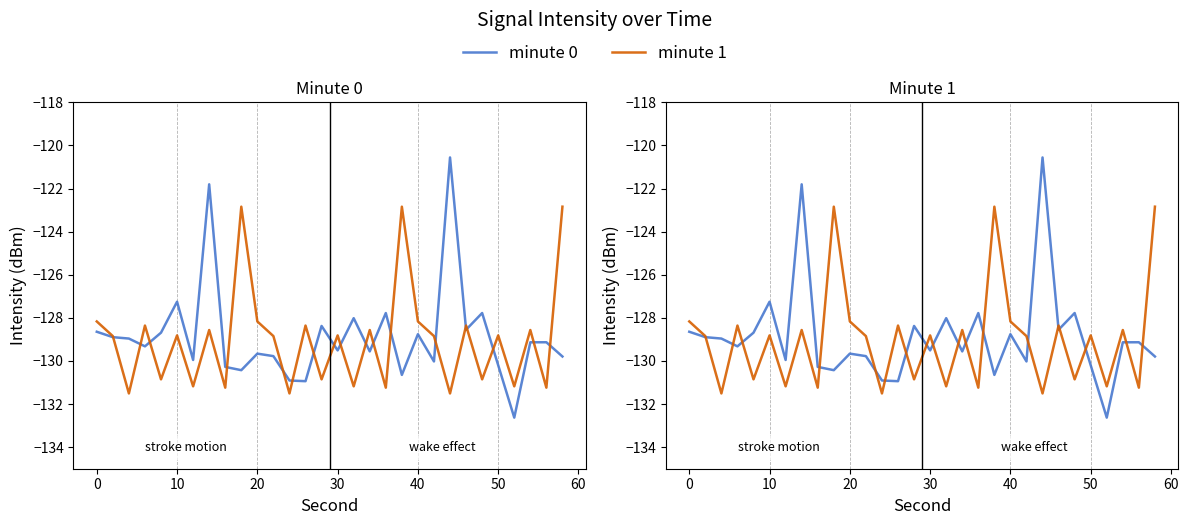

Is this an area chart (filled region under the line)?

No